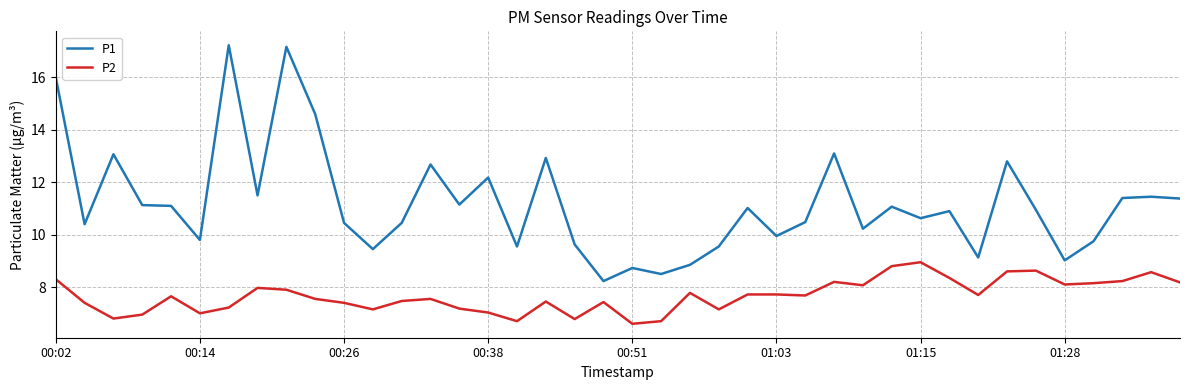

What is the minimum value shown in the chart?

6.6